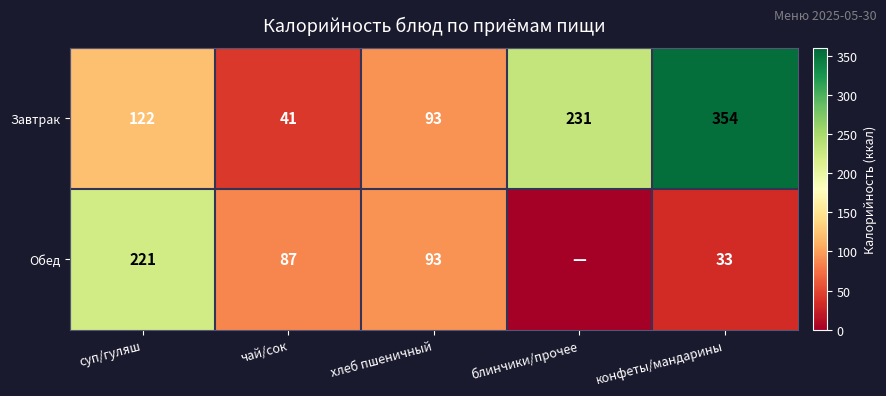

List the labels in order of Завтрак value, smallest first.

чай/сок, хлеб пшеничный, суп/гуляш, блинчики/прочее, конфеты/мандарины